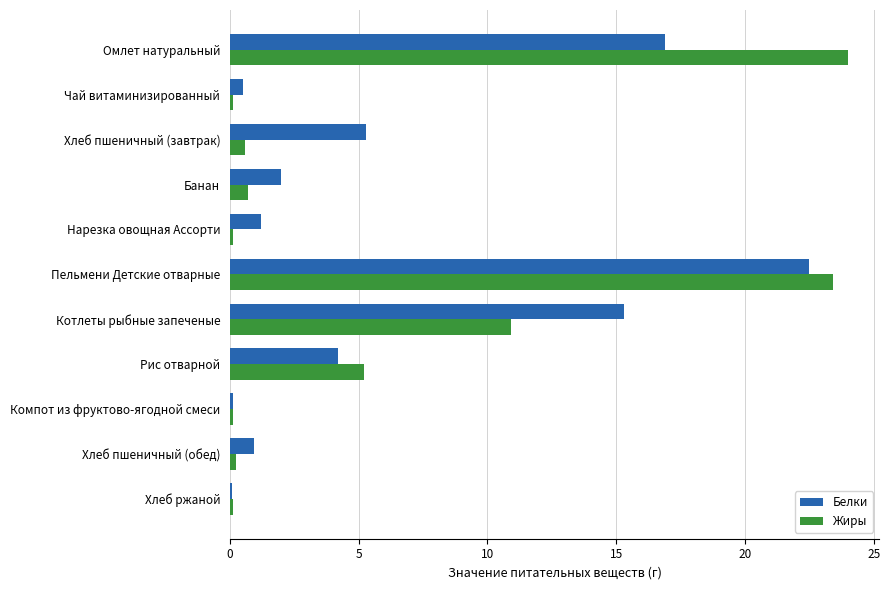

Where is Жиры nearest to the value 12?

Котлеты рыбные запеченые